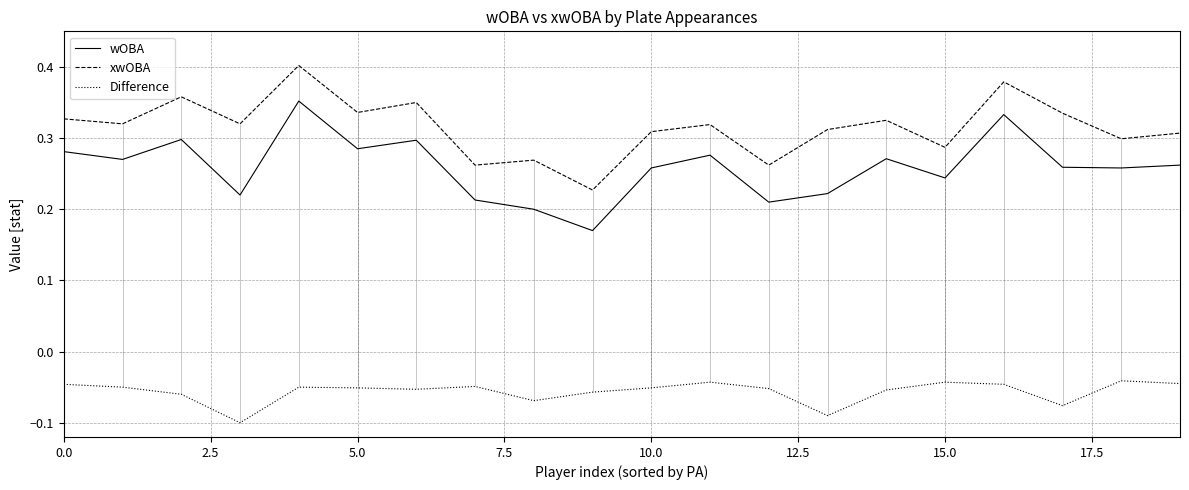

How many interior local valleys does the Difference series have?

5